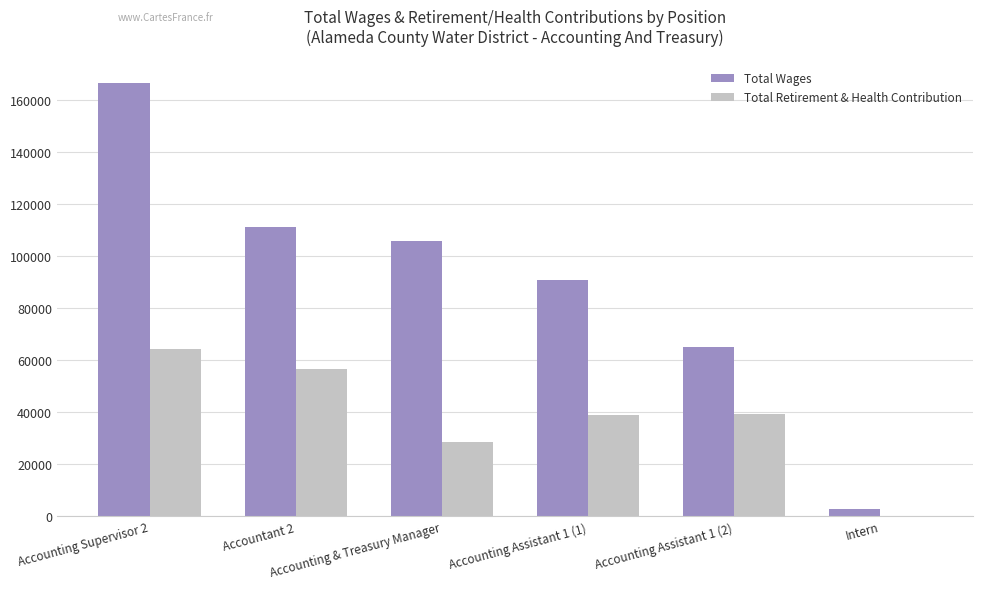

At which category is the sum across all series the highest?

Accounting Supervisor 2